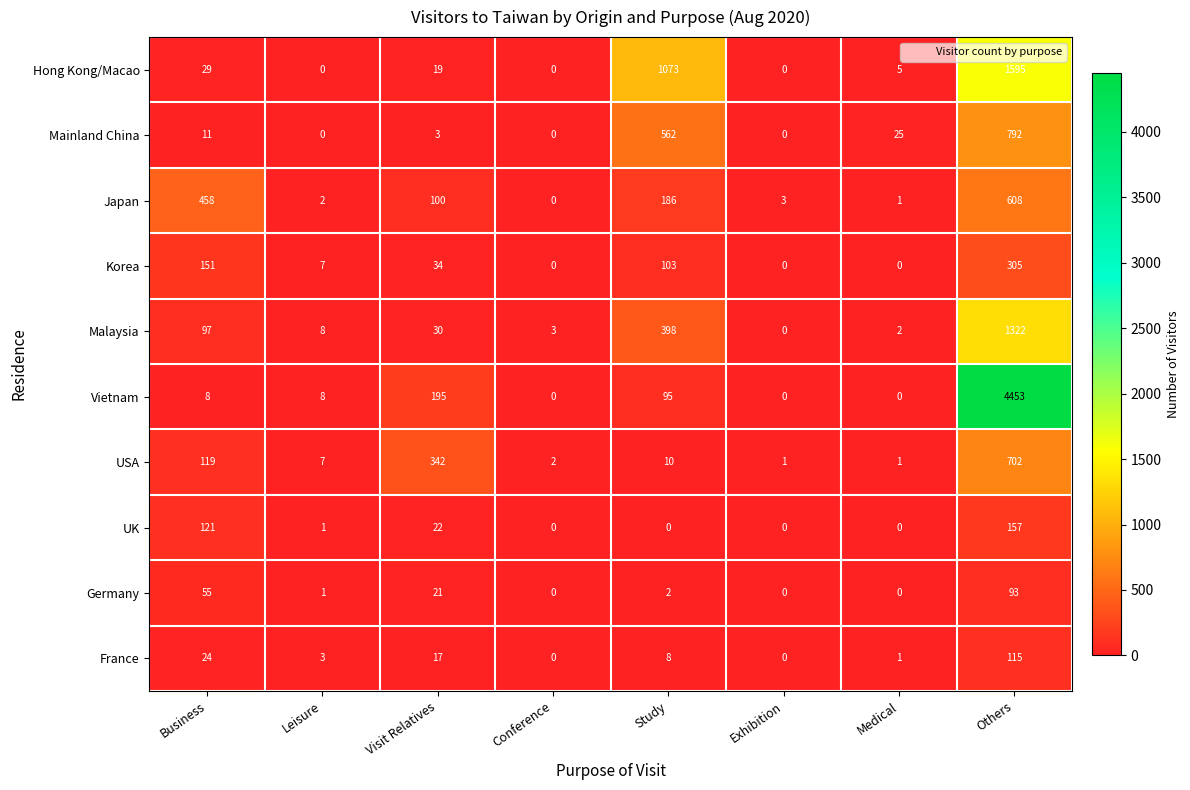

Is it true that Mainland China equals 38 at Medical?

False